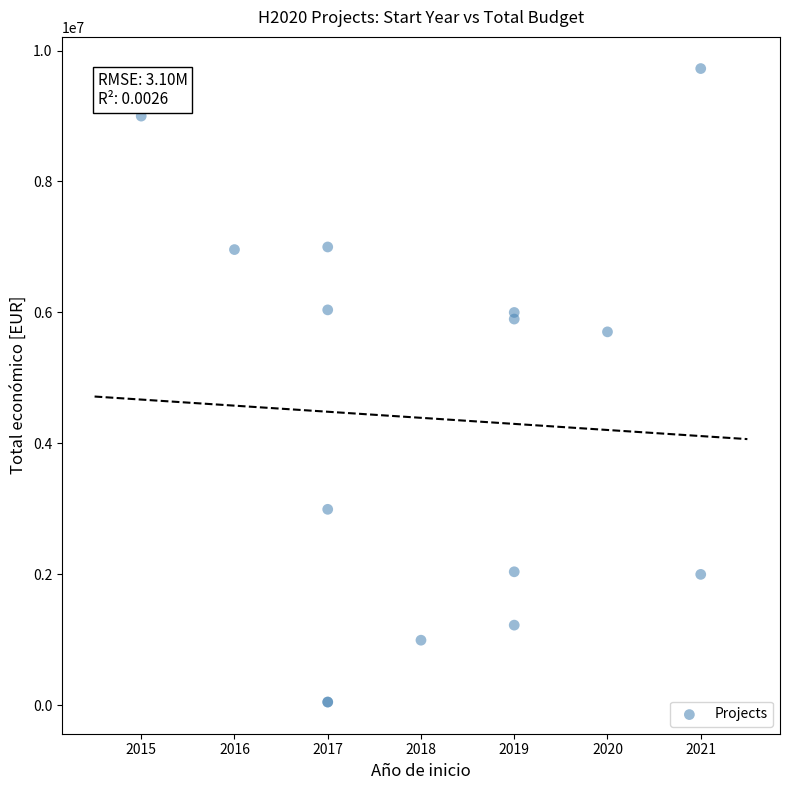

What Y value in the scatter plot is closest to 4887381?

5703693